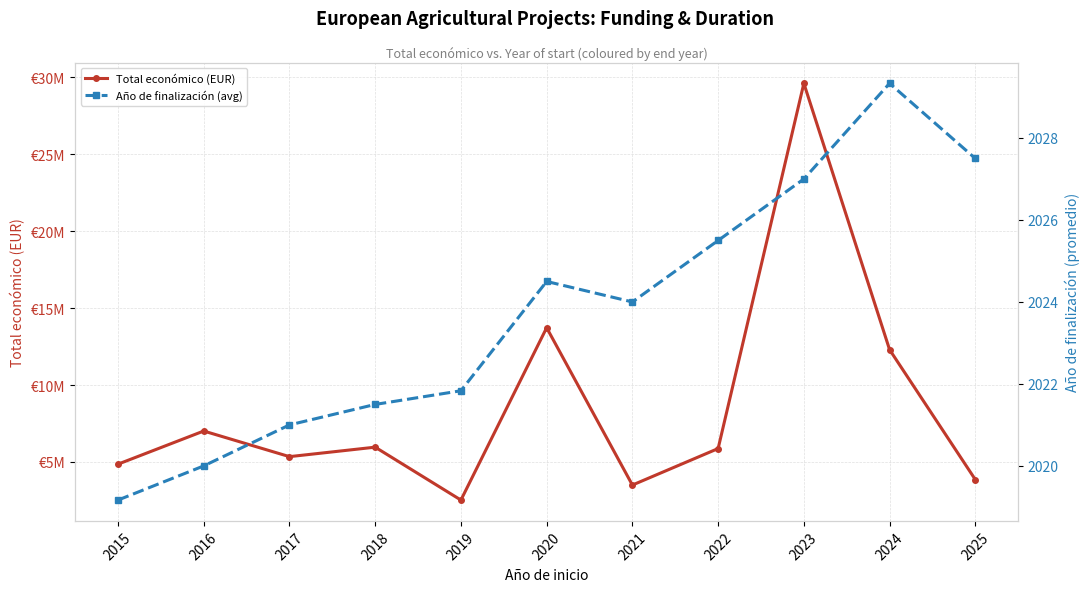

What is the difference between the maximum and minimum values in the Total económico (EUR) series?

27085579.0